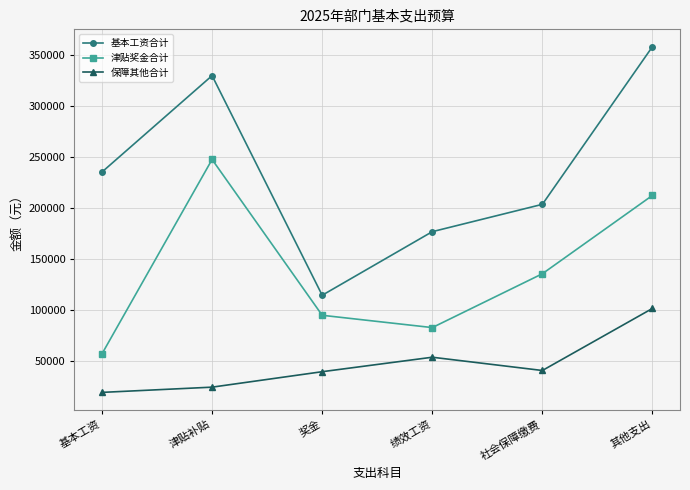

What is the smallest value displayed?

19600.0